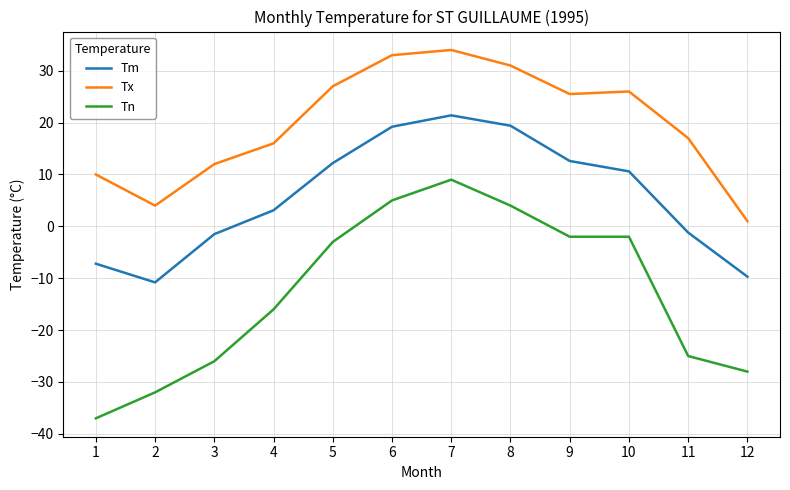

How many positive values does the Tm series have?

7